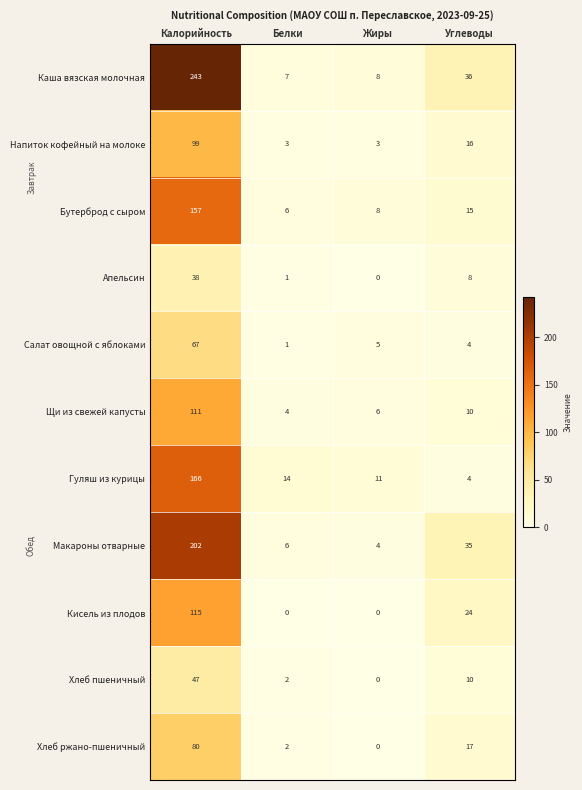

List the series in order of their peak value, highest first.

Каша вязская молочная, Макароны отварные, Гуляш из курицы, Бутерброд с сыром, Кисель из плодов, Щи из свежей капусты, Напиток кофейный на молоке, Хлеб ржано-пшеничный, Салат овощной с яблоками, Хлеб пшеничный, Апельсин